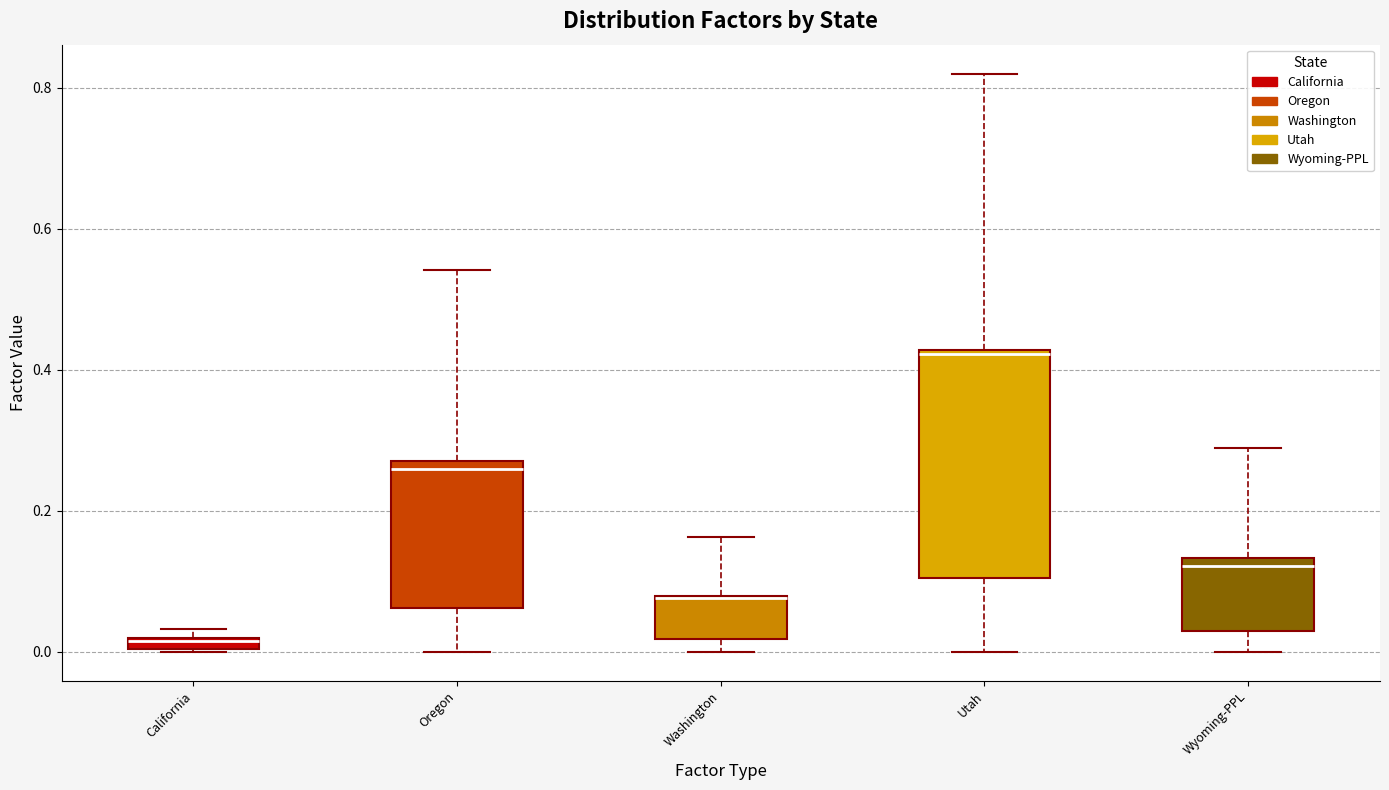

Comparing the boxes themselves (not the whiskers), which one is the tallest?

Utah